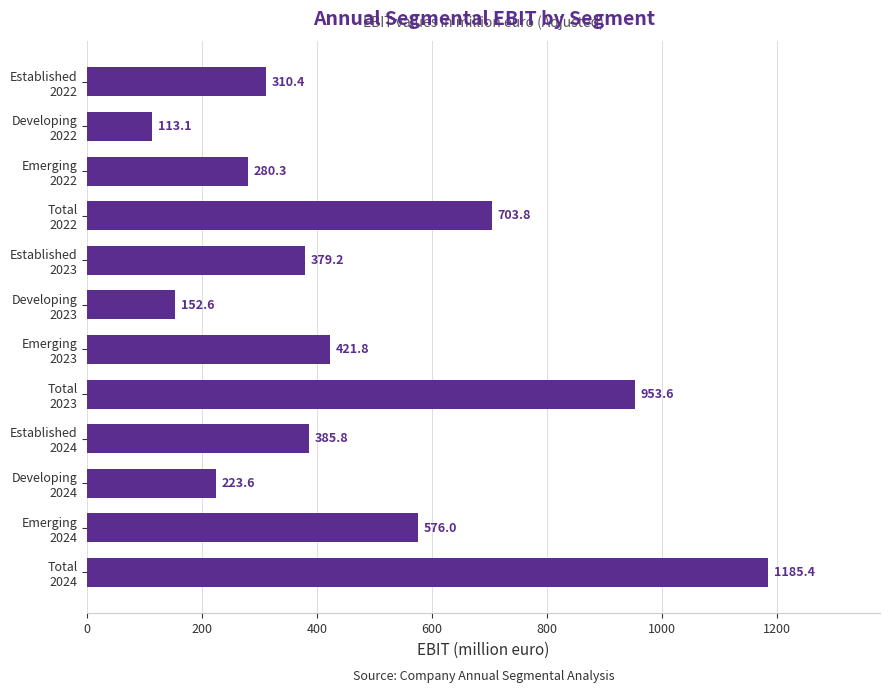

At which label is the value closest to 649?

Total
2022